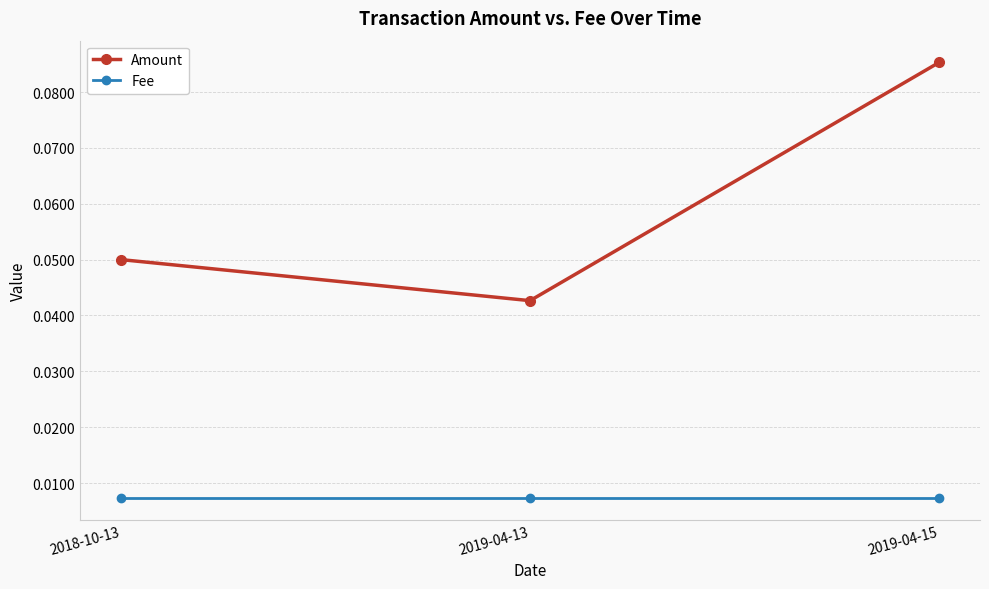

Rank the series by their average value, from lowest to highest.

Fee, Amount